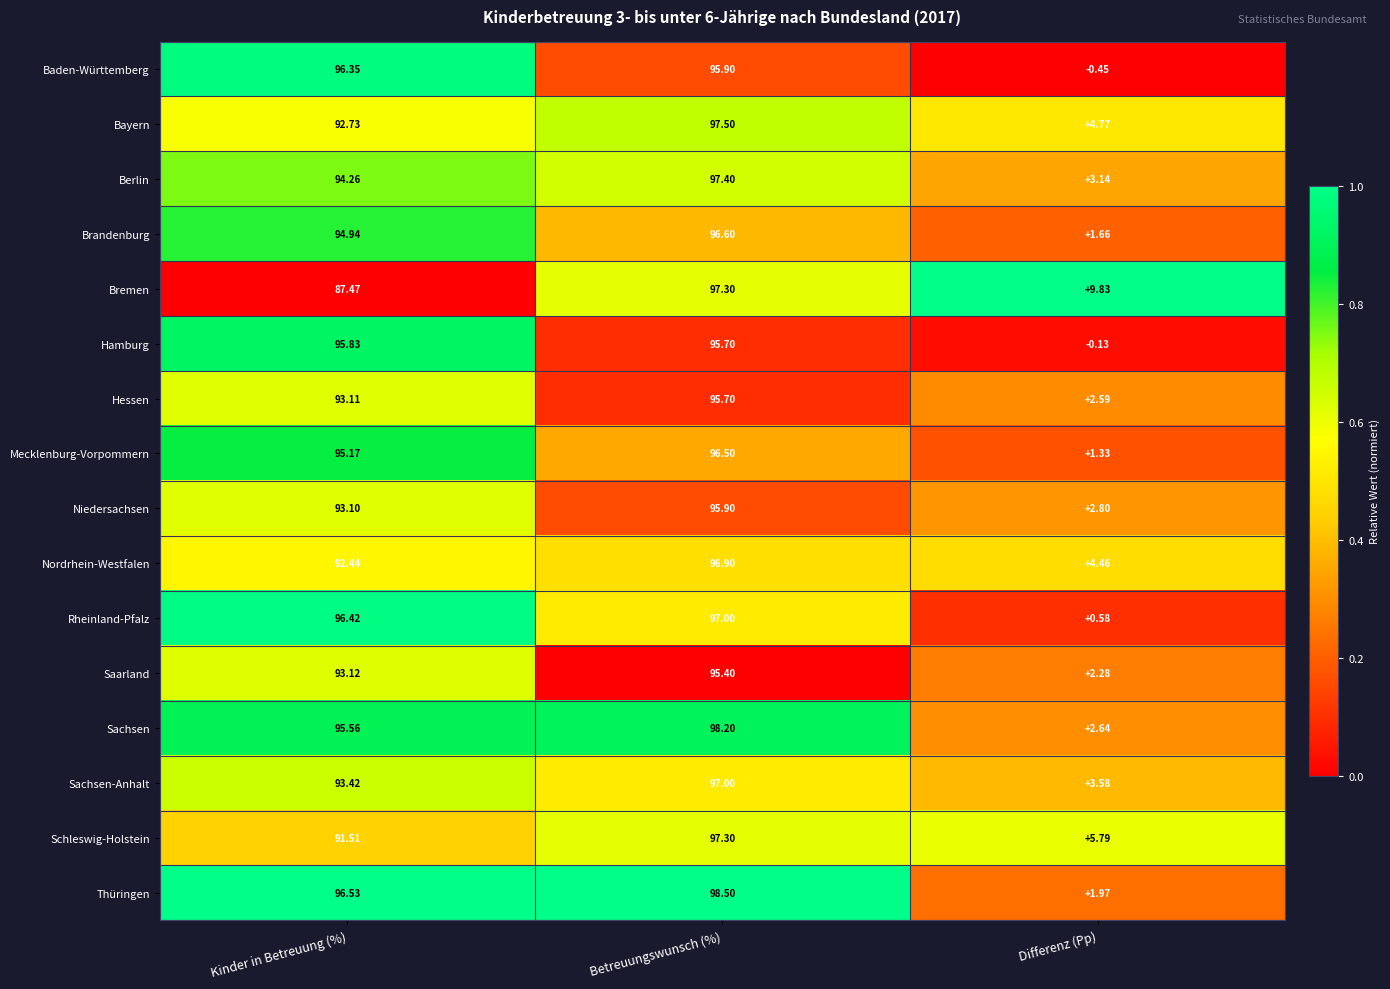

Between Kinder in Betreuung (%) and Betreuungswunsch (%), which series saw the biggest shift?

Bremen